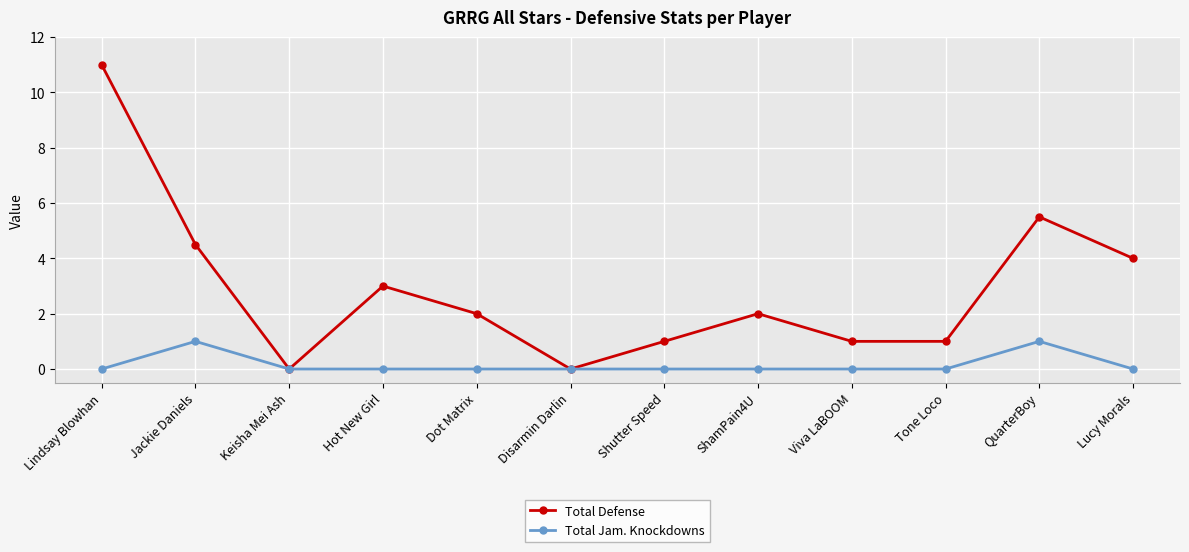

What are all the series names shown in the legend?

Total Defense, Total Jam. Knockdowns